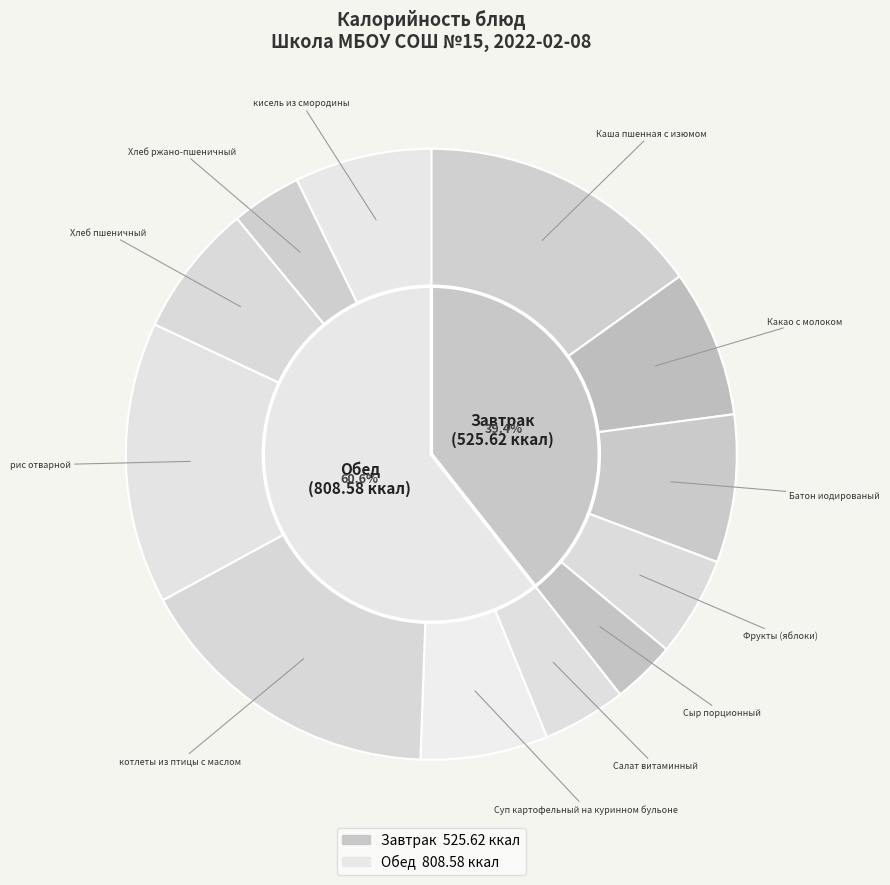

Is it true that Хлеб ржано-пшеничный is 1% of the pie?

False